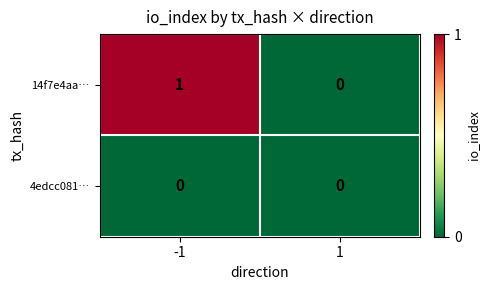

Is the value of 14f7e4aa… at -1 greater than the value of 4edcc081… at 1?

Yes